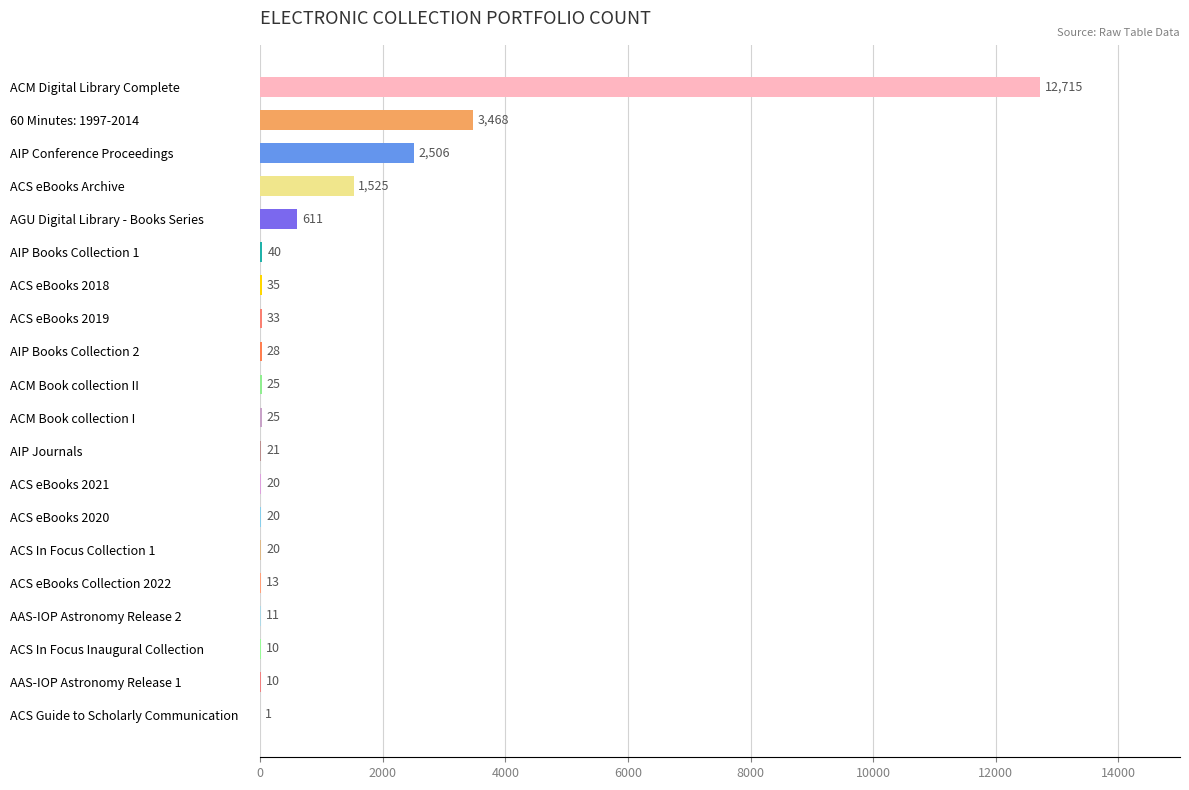

What is the sum of all values?

21137